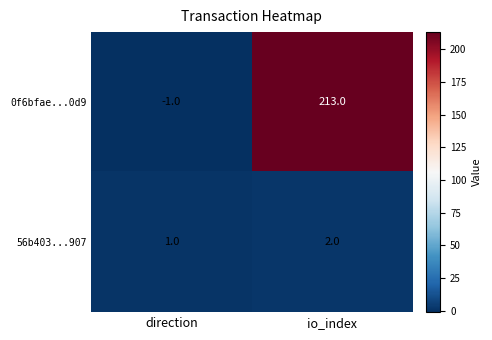

Reading left to right, extract all data points from this chart.

0f6bfae...0d9: -1	213
56b403...907: 1	2